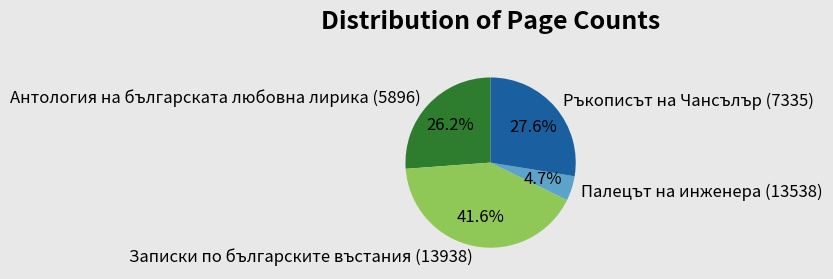

To the nearest percent, what is the average slice percentage?

25%